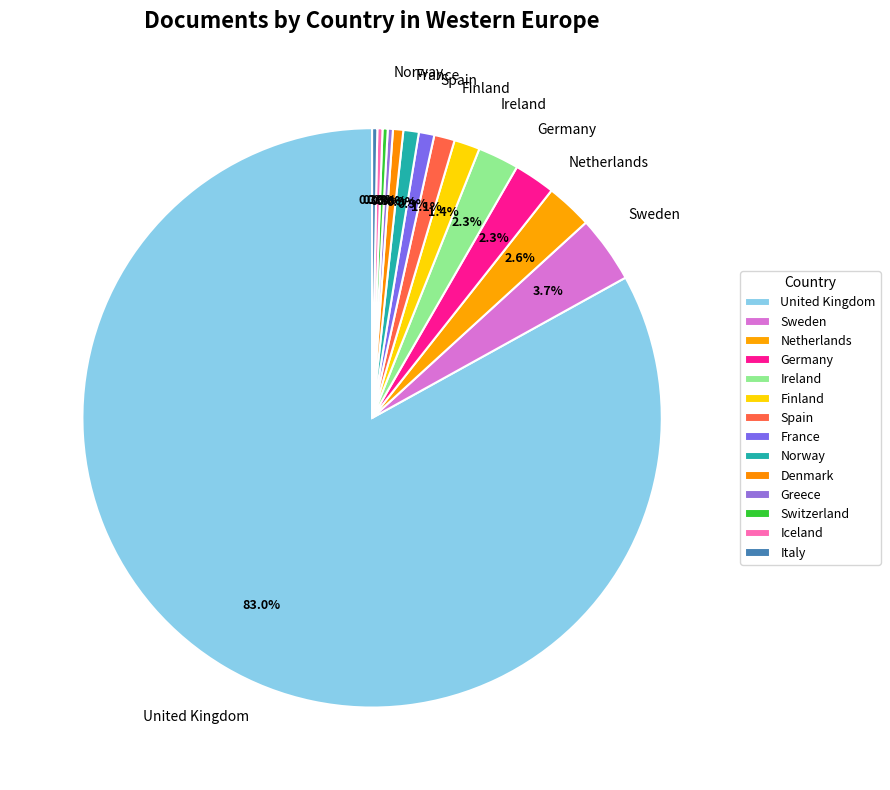

What is the largest slice in the pie chart?

United Kingdom